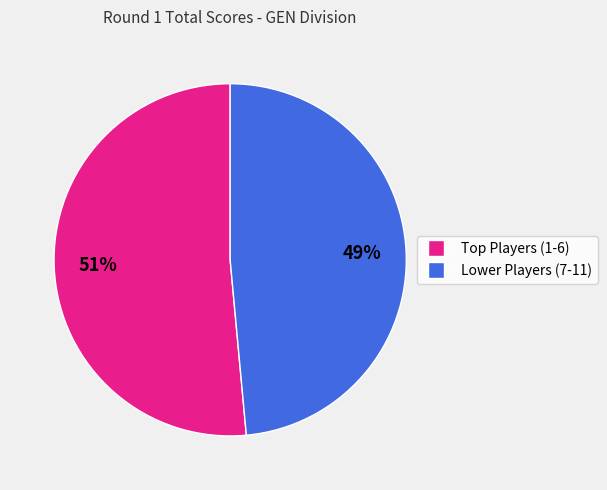

To the nearest percent, what is the average slice percentage?

50%